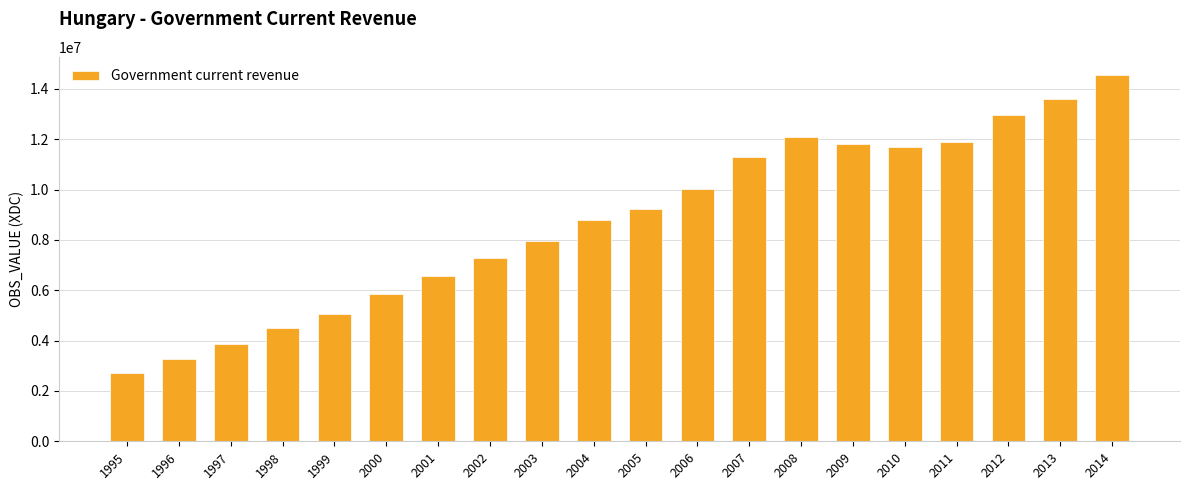

The value at 1997 is 3858488. True or false?

True